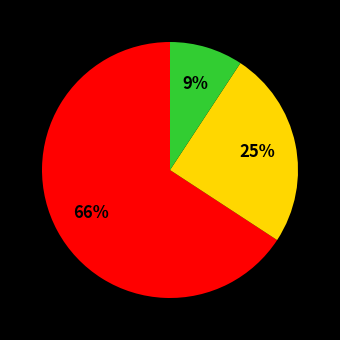

How many slices are in this pie chart?

3